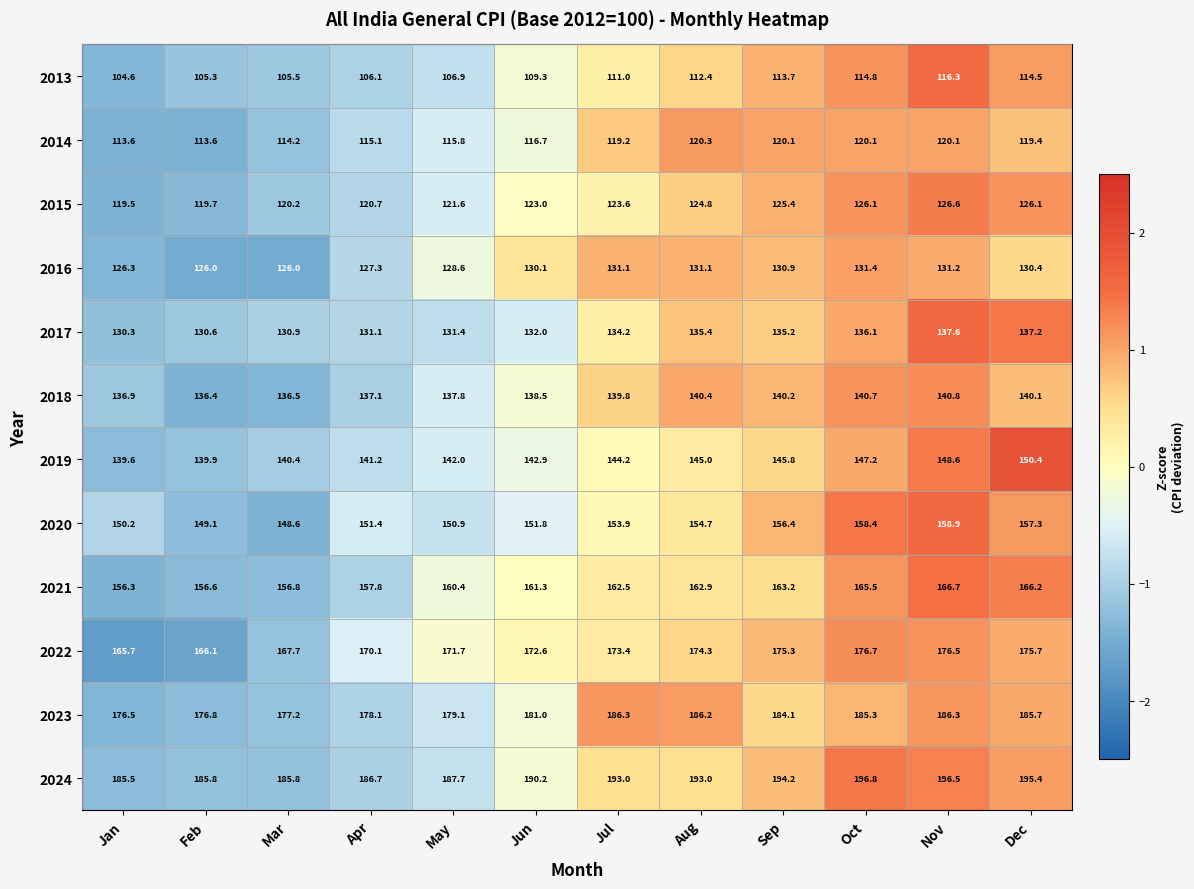

What is the total value across all series at May?

1733.9